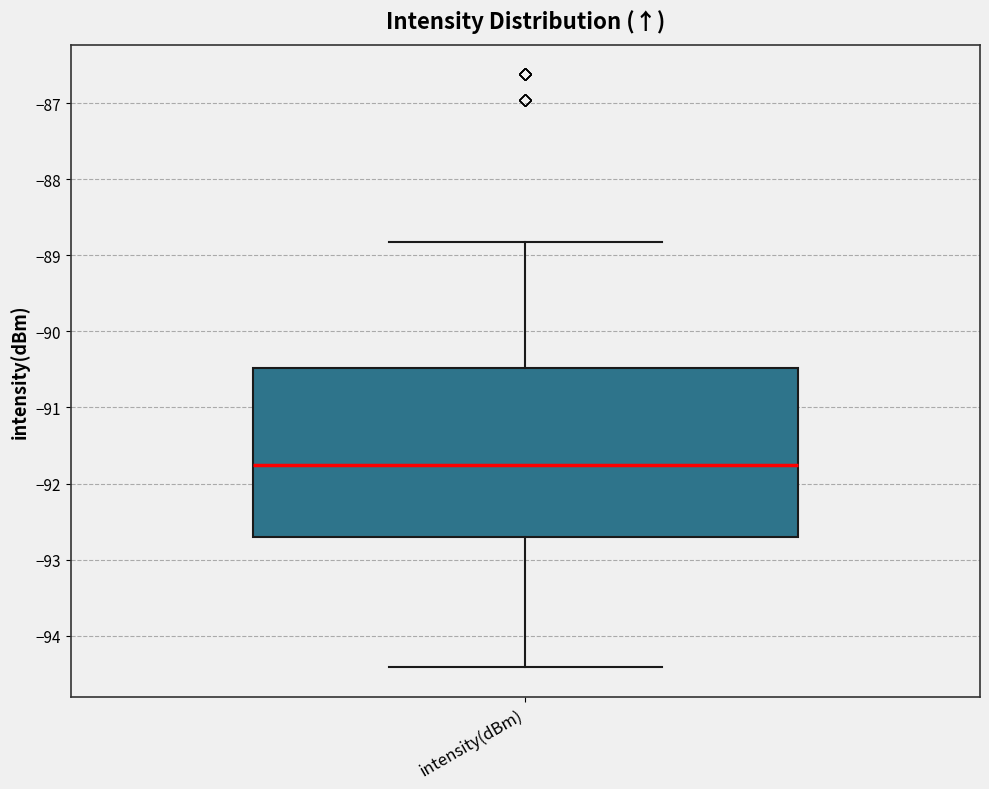

Transcribe this box plot: give where the median line is, the range the box spans, and where the two whiskers end, as read against the y-axis. The values are not printed on the chart, so give them approximately, as read against the axis.

median -91.7, box -92.7 to -90.5, whiskers -94.4 to -88.8